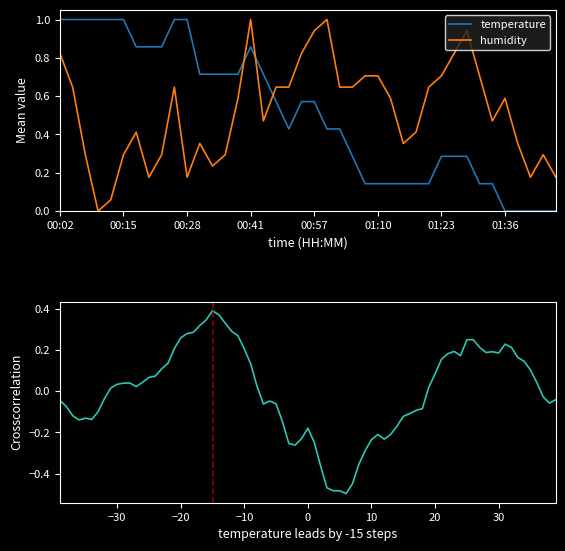

Reading left to right, what are all the values shown in this chart?

temperature: 00:02=1.0	00:04=1.0	00:07=1.0	00:09=1.0	00:12=1.0	00:15=1.0	00:17=0.9	00:20=0.9	00:23=0.9	00:25=1.0	00:28=1.0	00:30=0.7	00:33=0.7	00:35=0.7	00:38=0.7	00:41=0.9	00:43=0.7	00:49=0.6	00:52=0.4	00:54=0.6	00:57=0.6	00:59=0.4	01:02=0.4	01:05=0.3	01:07=0.1	01:10=0.1	01:12=0.1	01:15=0.1	01:18=0.1	01:20=0.1	01:23=0.3	01:26=0.3	01:29=0.3	01:31=0.1	01:34=0.1	01:36=0.0	01:39=0.0	01:41=0.0	01:44=0.0	01:47=0.0
humidity: 00:02=0.8	00:04=0.6	00:07=0.3	00:09=0.0	00:12=0.1	00:15=0.3	00:17=0.4	00:20=0.2	00:23=0.3	00:25=0.6	00:28=0.2	00:30=0.4	00:33=0.2	00:35=0.3	00:38=0.6	00:41=1.0	00:43=0.5	00:49=0.6	00:52=0.6	00:54=0.8	00:57=0.9	00:59=1.0	01:02=0.6	01:05=0.6	01:07=0.7	01:10=0.7	01:12=0.6	01:15=0.4	01:18=0.4	01:20=0.6	01:23=0.7	01:26=0.8	01:29=0.9	01:31=0.7	01:34=0.5	01:36=0.6	01:39=0.4	01:41=0.2	01:44=0.3	01:47=0.2